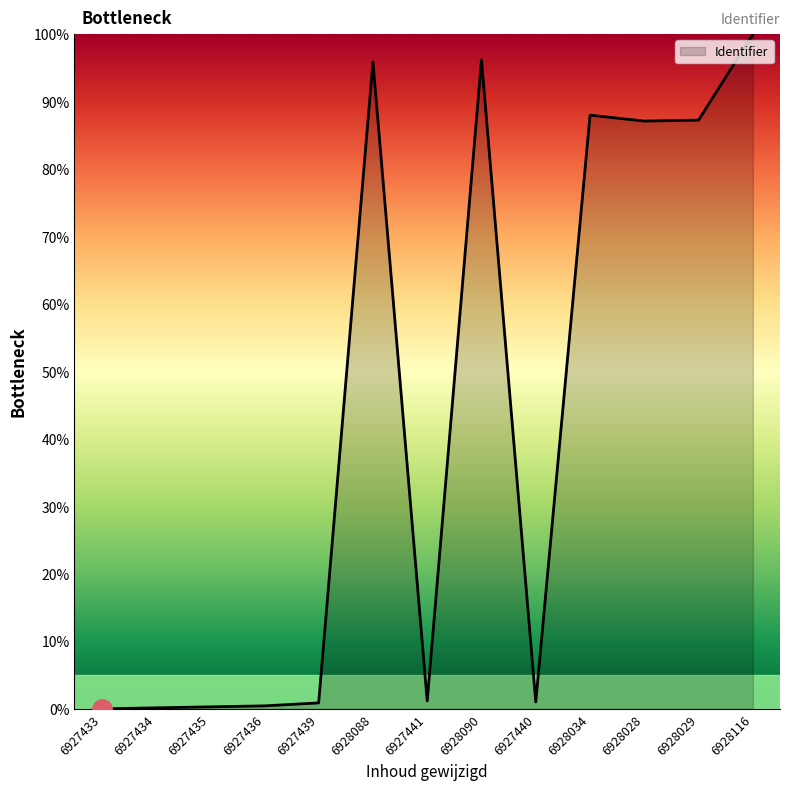

What is the ratio of the value at 6928088 to the value at 6928034?

1.1